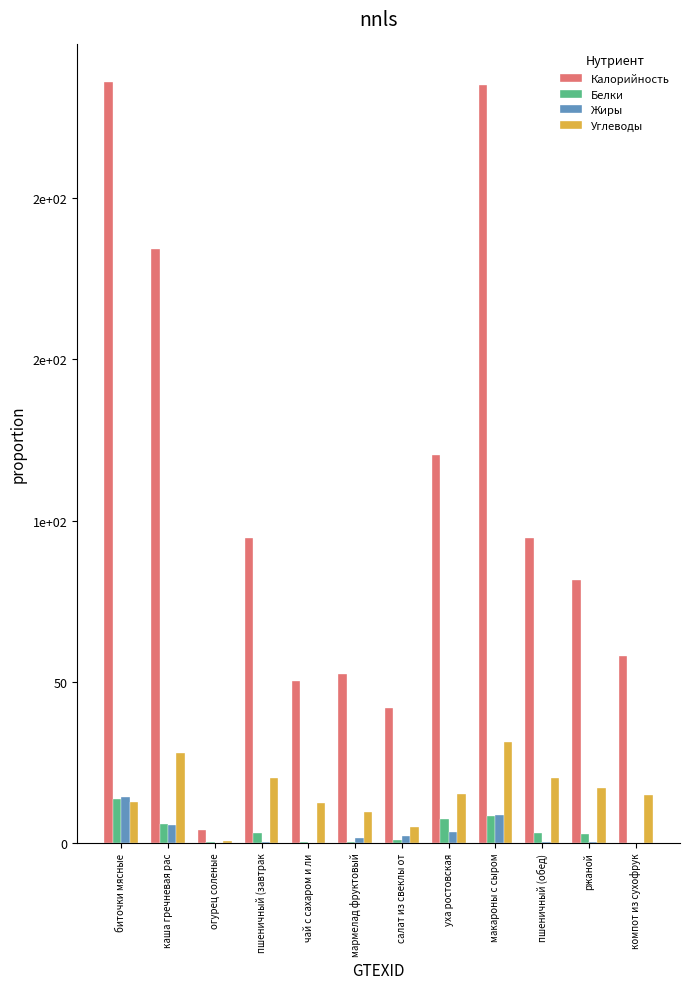

Reading left to right, transcribe all the data shown in this chart.

Калорийность: биточки мясные=235.9	каша гречневая рас=184.2	огурец соленые=3.9	пшеничный (завтрак=94.7	чай с сахаром и ли=50.3	мармелад фруктовый=52.4	салат из свеклы от=41.7	уха ростовская=120.2	макароны с сыром=235.2	пшеничный (обед)=94.7	ржаной=81.6	компот из сухофрук=58.1
Белки: биточки мясные=13.6	каша гречневая рас=6.0	огурец соленые=0.2	пшеничный (завтрак=3.1	чай с сахаром и ли=0.2	мармелад фруктовый=0.2	салат из свеклы от=0.9	уха ростовская=7.5	макароны с сыром=8.2	пшеничный (обед)=3.1	ржаной=2.6	компот из сухофрук=0.0
Жиры: биточки мясные=14.1	каша гречневая рас=5.4	огурец соленые=0.0	пшеничный (завтрак=0.2	чай с сахаром и ли=0.0	мармелад фруктовый=1.4	салат из свеклы от=2.1	уха ростовская=3.3	макароны с сыром=8.5	пшеничный (обед)=0.2	ржаной=0.4	компот из сухофрук=0.0
Углеводы: биточки мясные=12.8	каша гречневая рас=28.0	огурец соленые=0.5	пшеничный (завтрак=20.1	чай с сахаром и ли=12.4	мармелад фруктовый=9.6	салат из свеклы от=5.0	уха ростовская=15.1	макароны с сыром=31.4	пшеничный (обед)=20.1	ржаной=17.0	компот из сухофрук=14.9